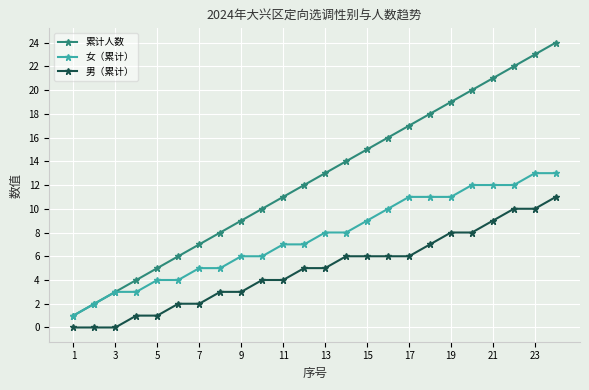

True or false: 女（累计） and 男（累计） intersect in this chart.

False